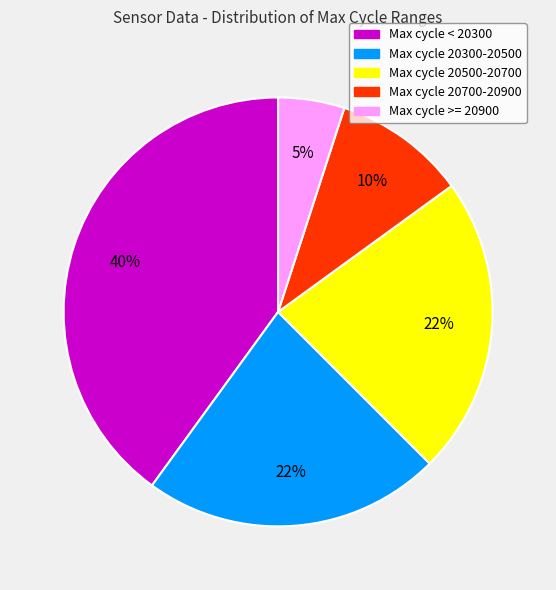

To the nearest percent, what is the difference between the largest and smallest slice percentages?

35%